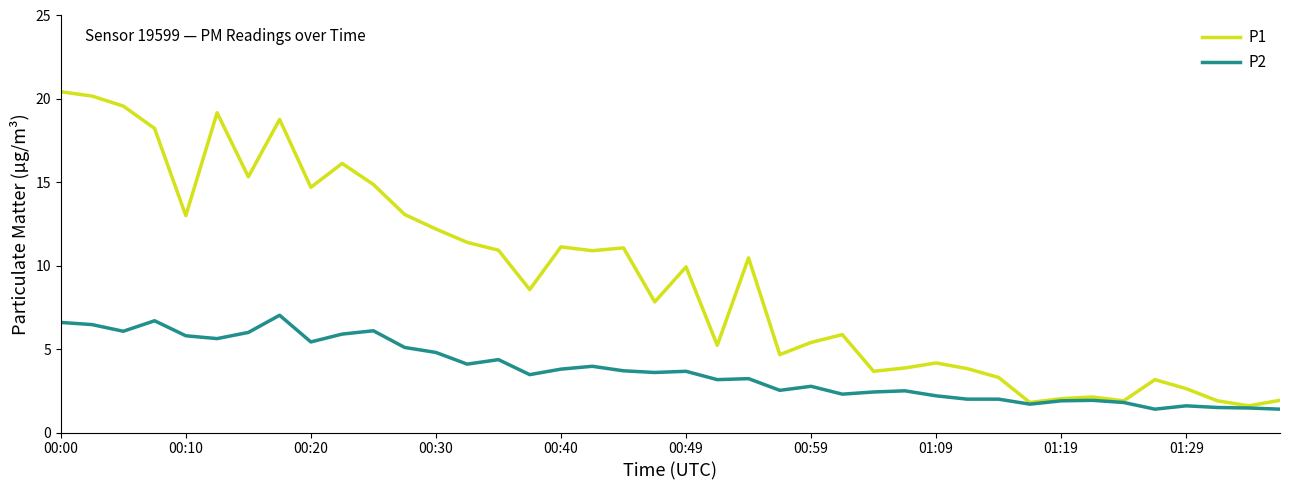

What is the lowest value of the P1 series?

1.6